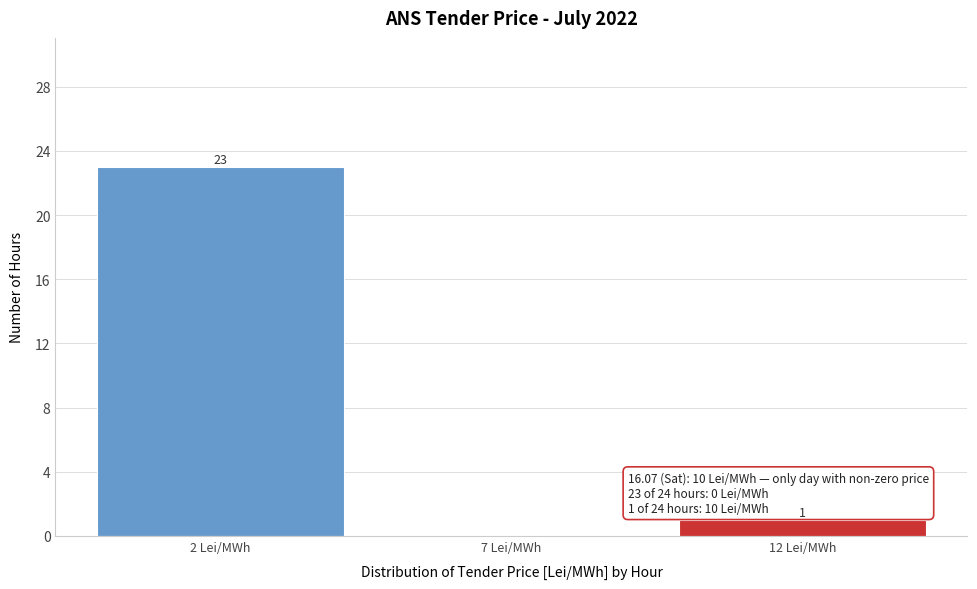

Which range on the x-axis has the tallest bar?

-0.5 to 4.5